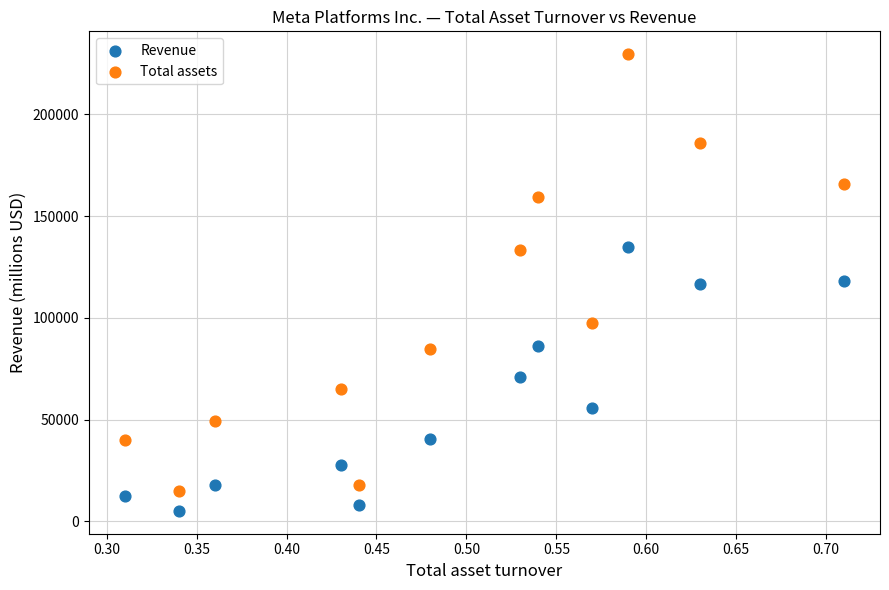

Across all data points, what is the range of Y values (max minus min)?

224534